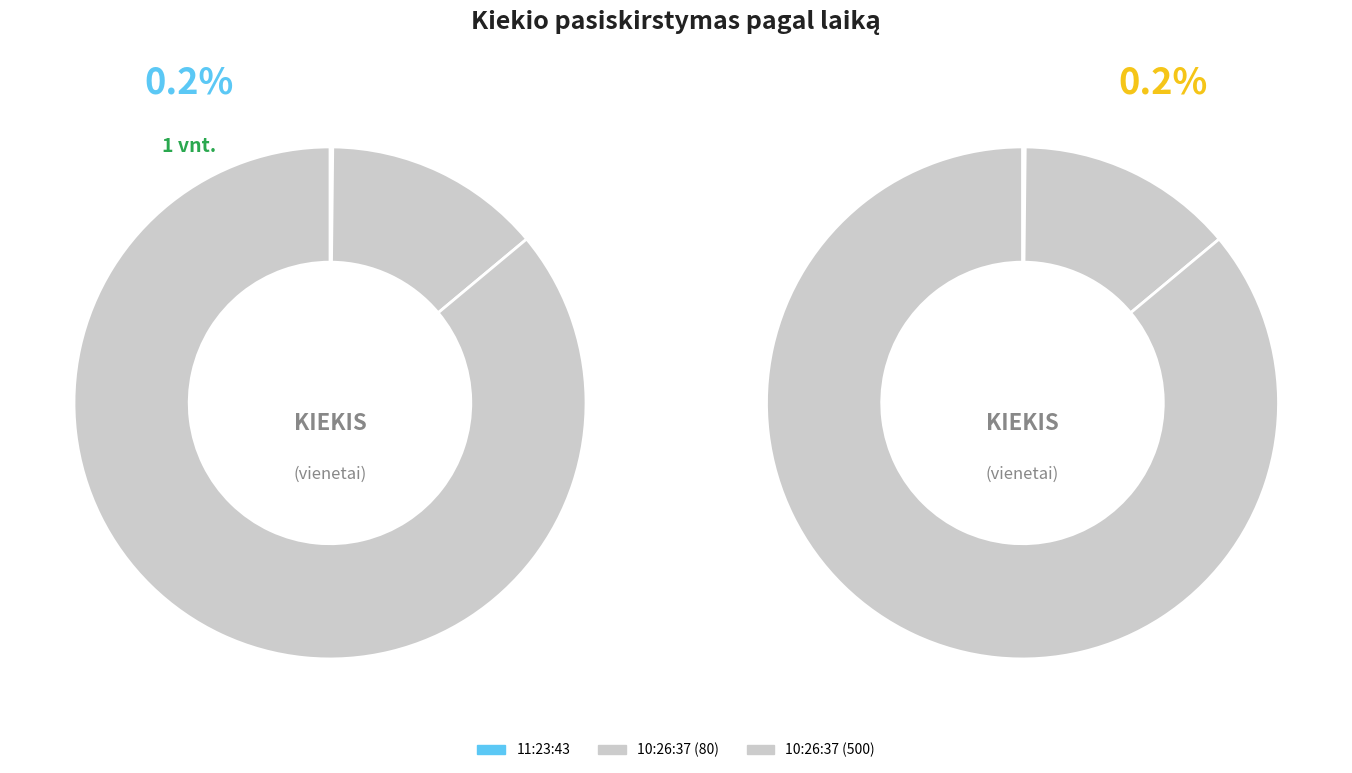

What is the largest slice in the pie chart?

10:26:37 (500)